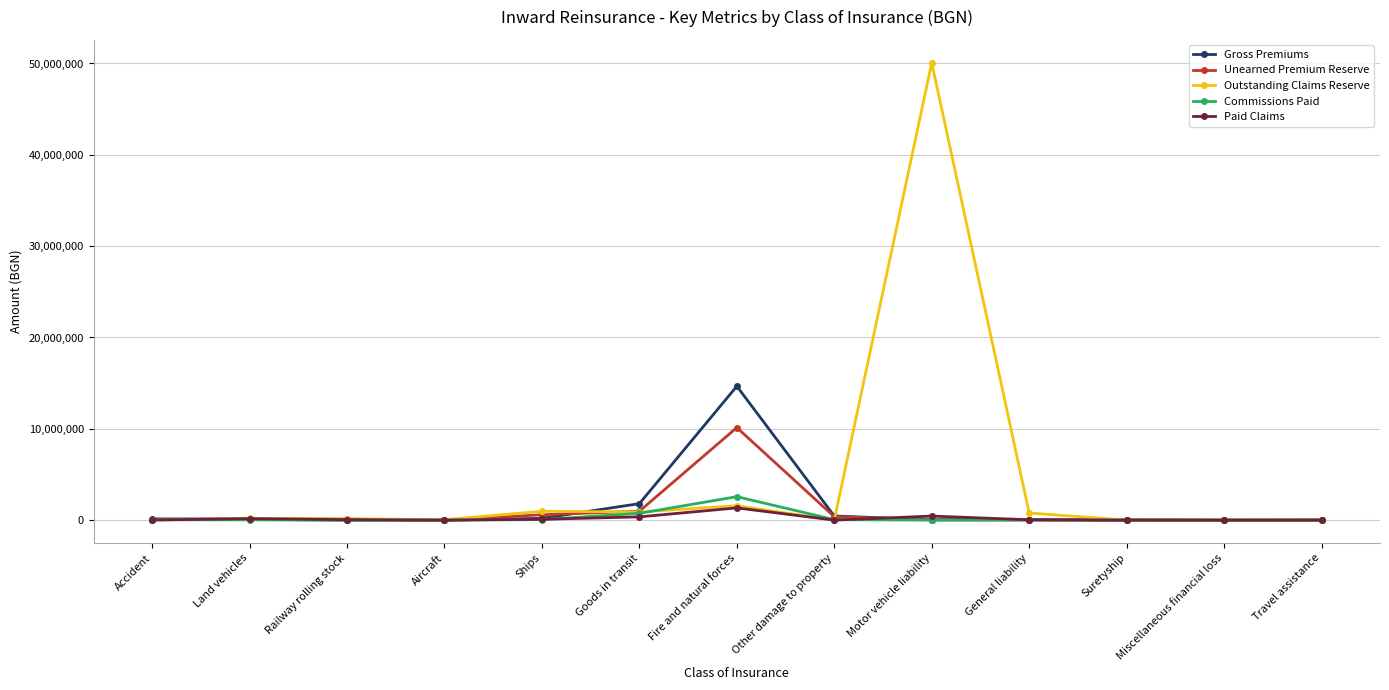

Which series changed the most between Goods in transit and Fire and natural forces?

Gross Premiums